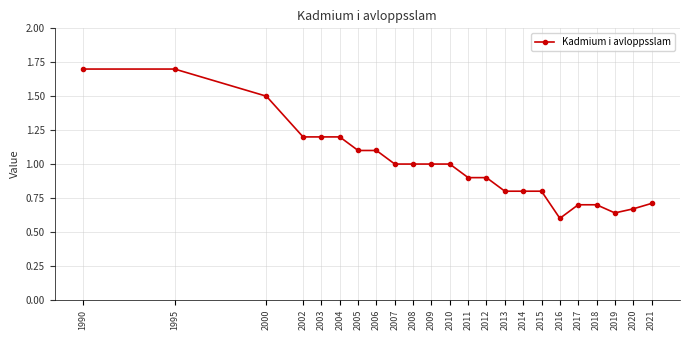

What is the value of the 9th point from the left?

1.0